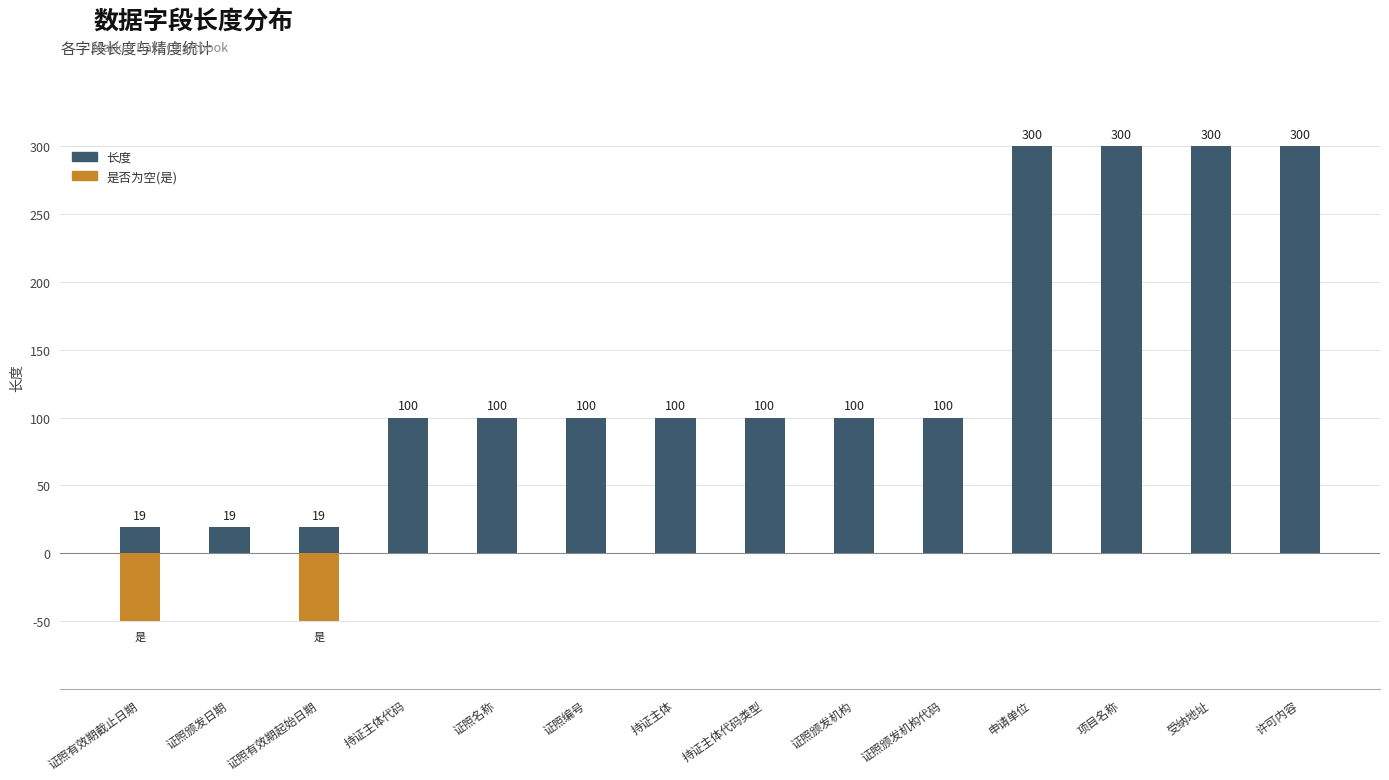

Where is 是否为空(是) nearest to the value -25?

证照有效期截止日期